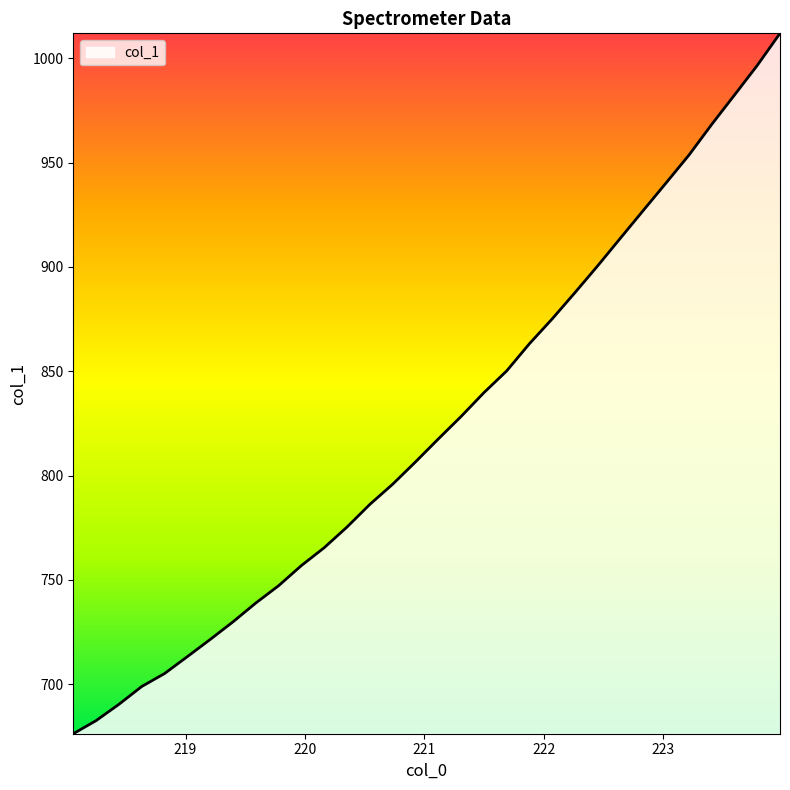

What is the sum of all values?

26347.2